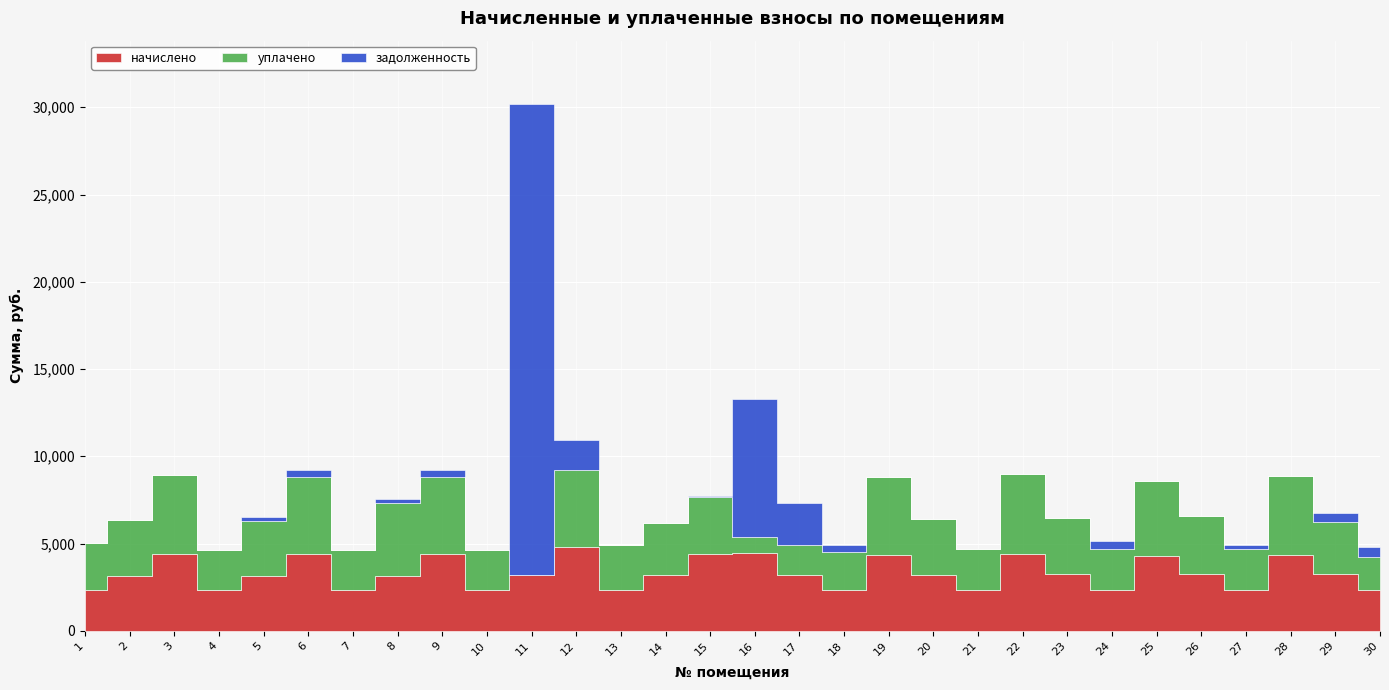

True or false: задолженность and уплачено intersect in this chart.

True